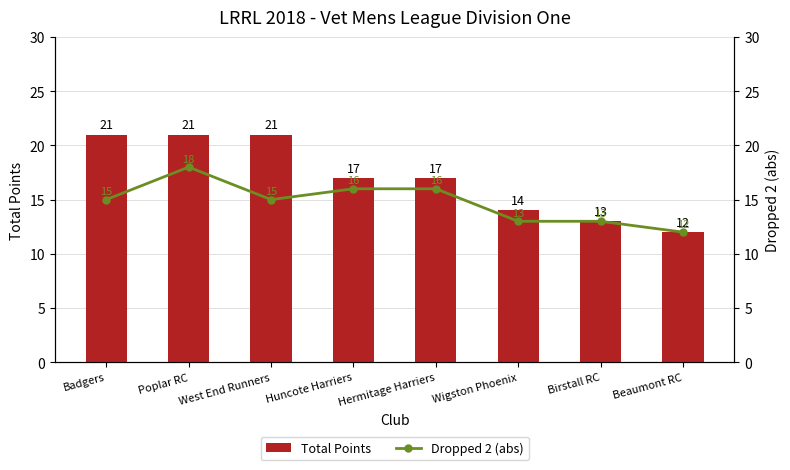

The value of Dropped 2 (abs) at West End Runners is 5. True or false?

False